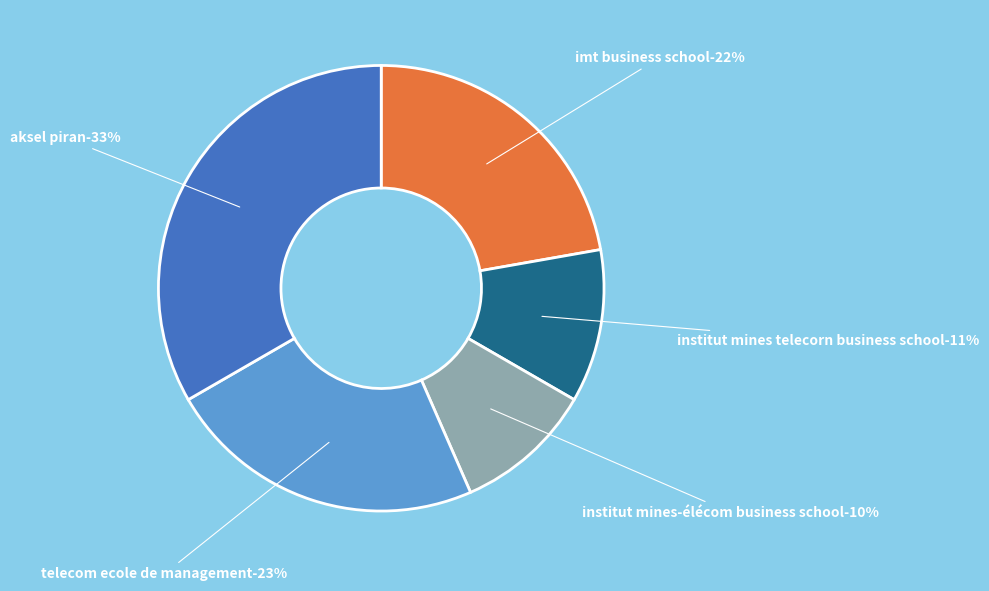

Is M the majority of the pie?

No